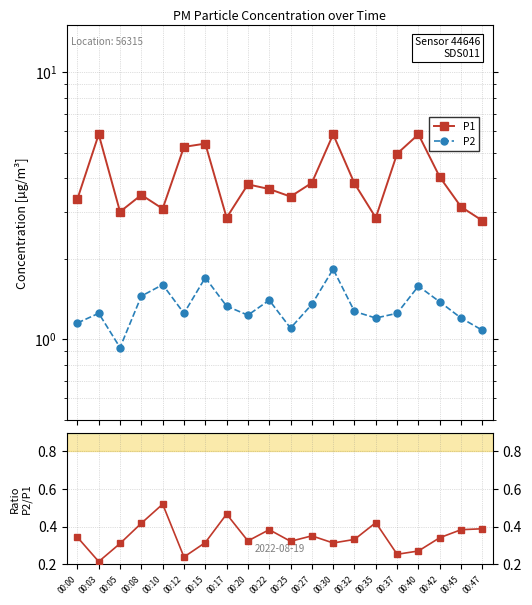

True or false: P2/P1 has more than 0 interior local peaks.

True